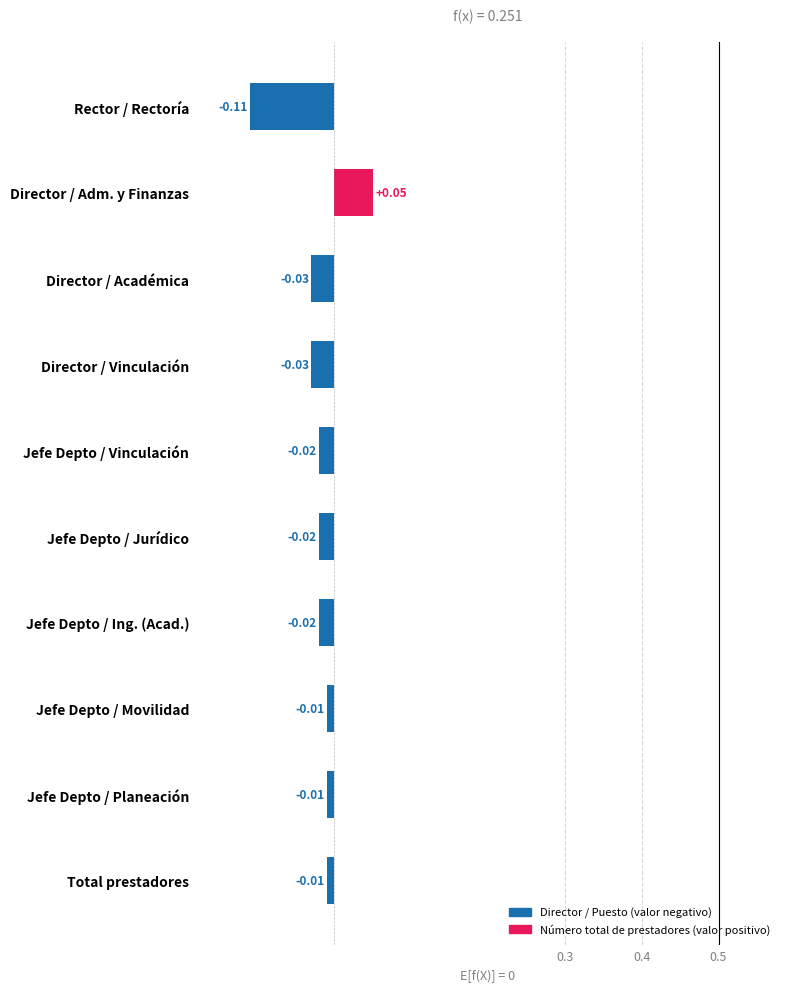

At which category does the chart reach its peak across all series?

Director / Adm. y Finanzas